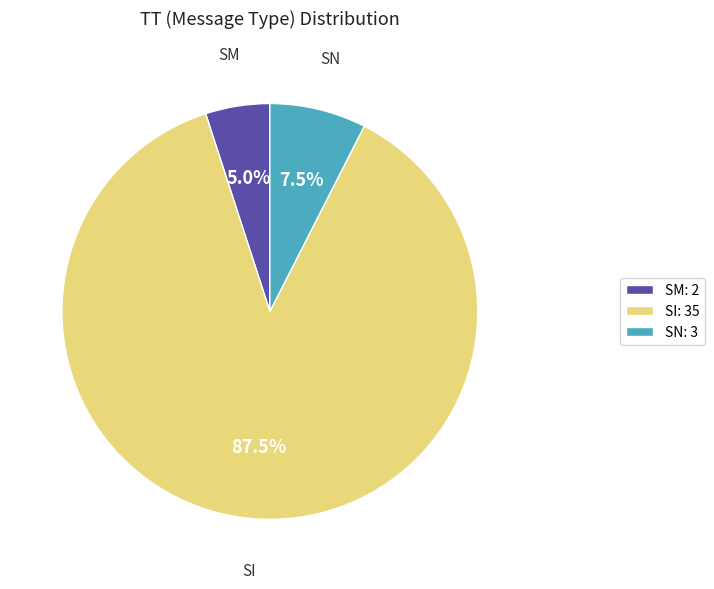

Which slice is the largest?

SI